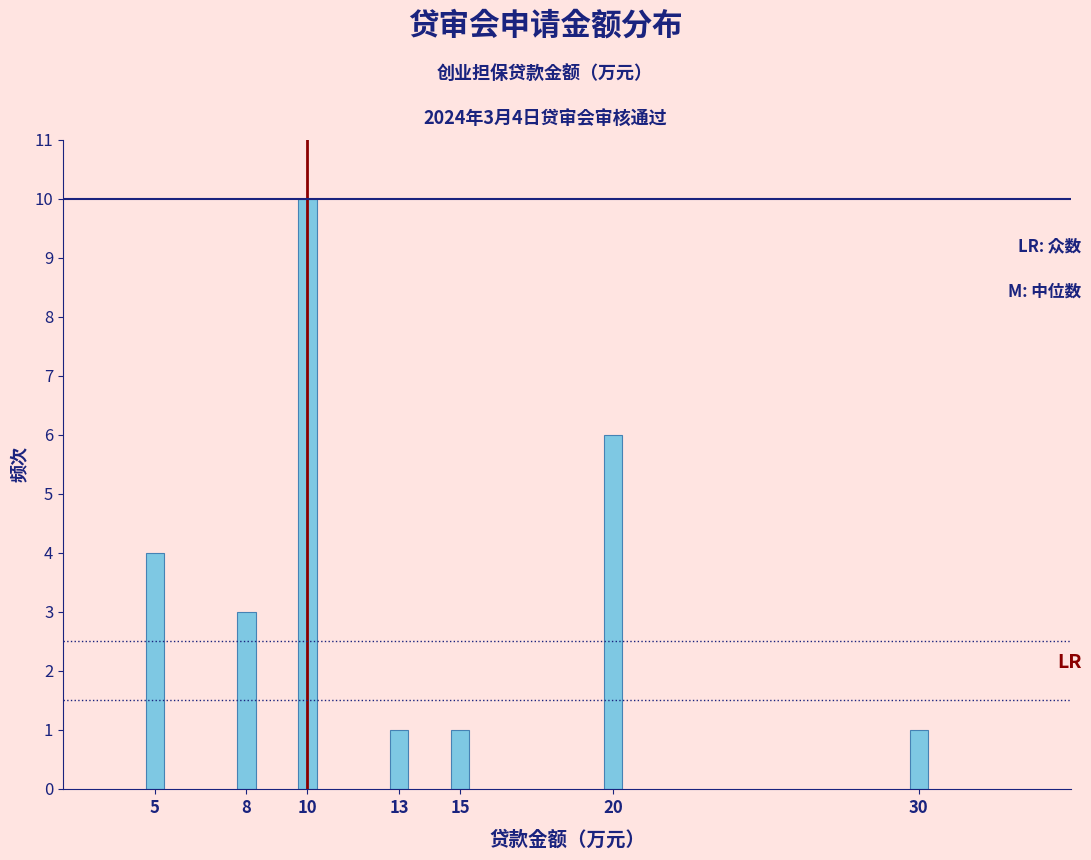

Reading left to right, list all the values displayed in this chart.

5=4	8=3	10=10	13=1	15=1	20=6	30=1